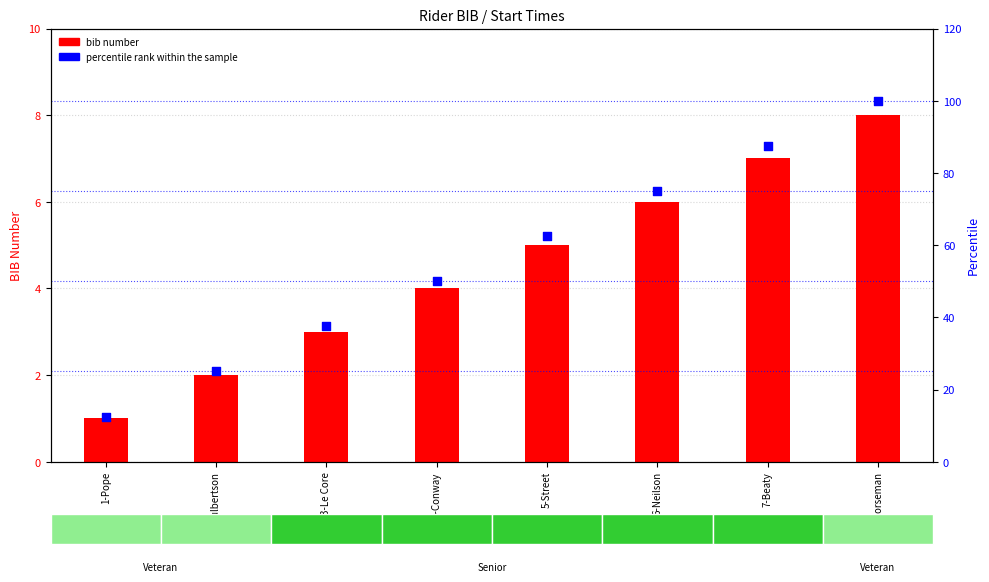

At which category is the sum across all series the highest?

8-Horseman